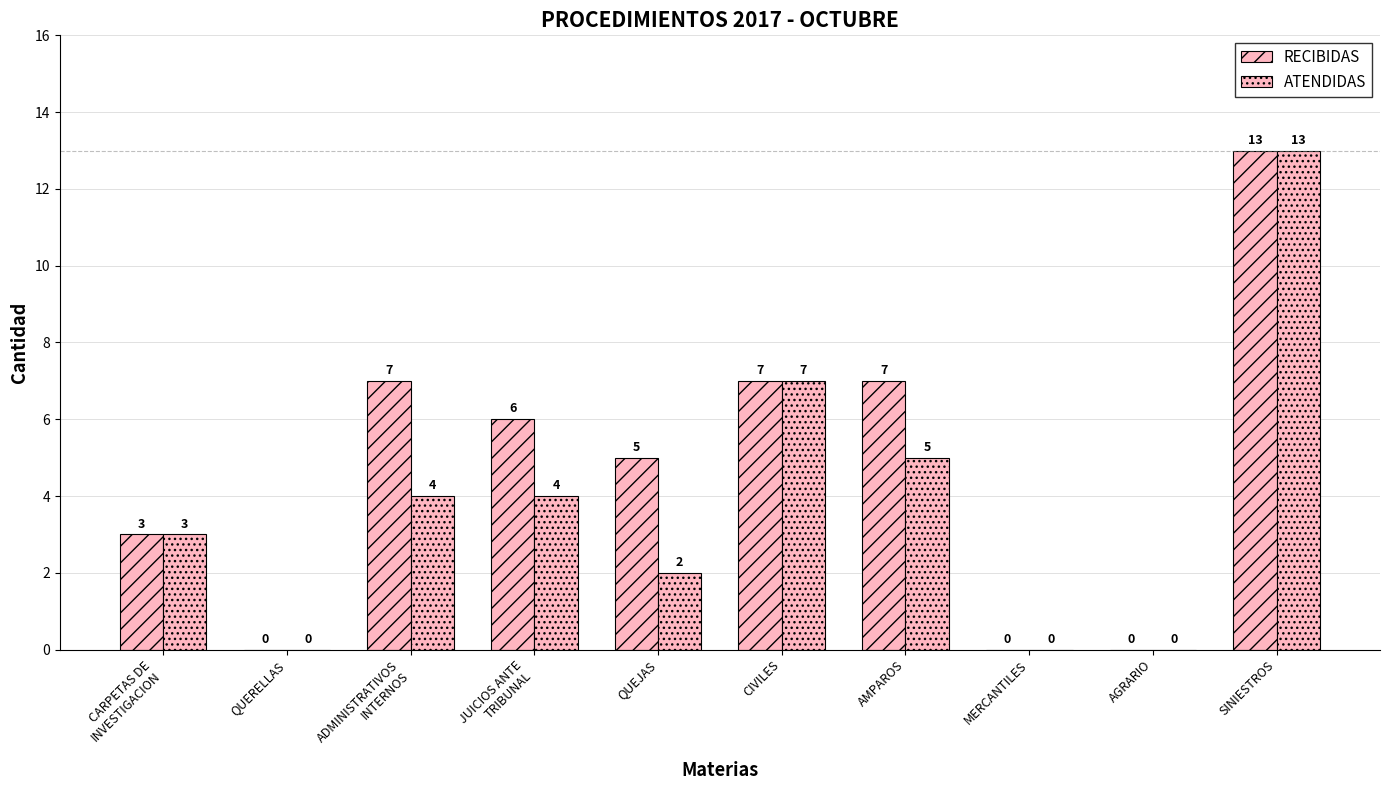

Count the number of categories in the chart.

10